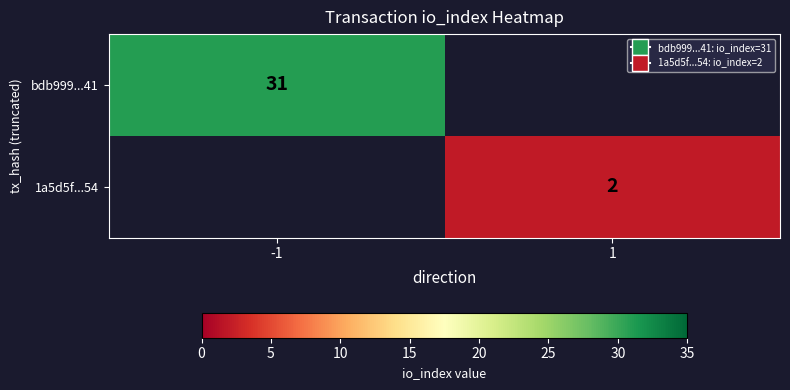

True or false: 1a5d5f...54 has a value of 2 at 1.

True